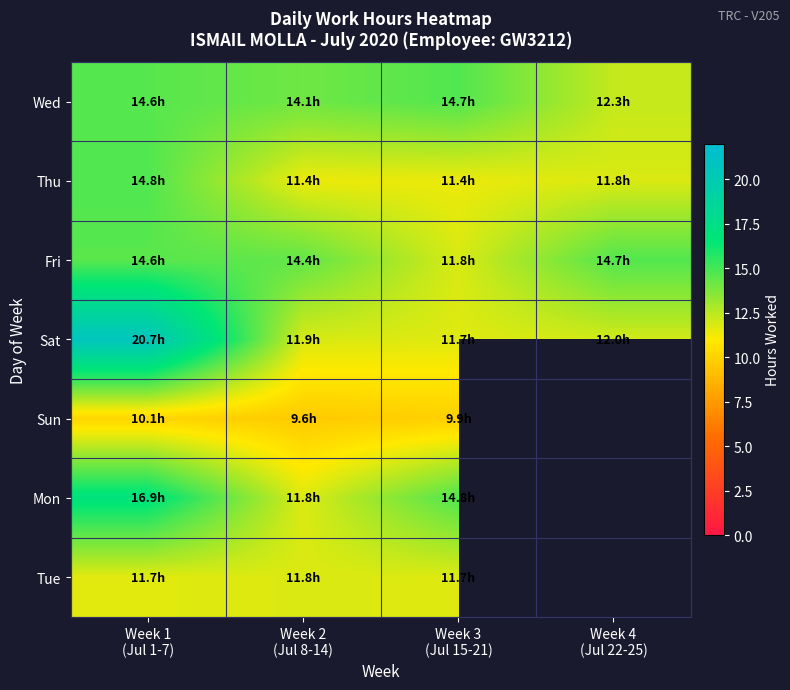

What is the approximate value of Sat at Week 2 (Jul 8-14)?

11.9